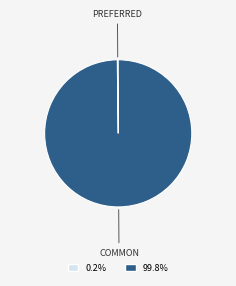

Does any single category account for the majority?

Yes